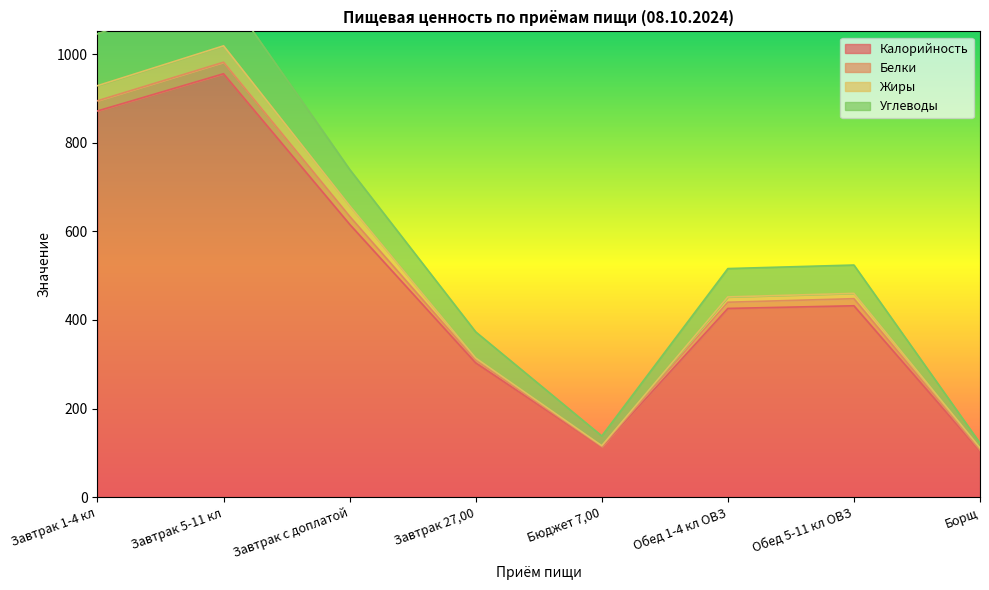

Where is Калорийность nearest to the value 530?

Завтрак с доплатой